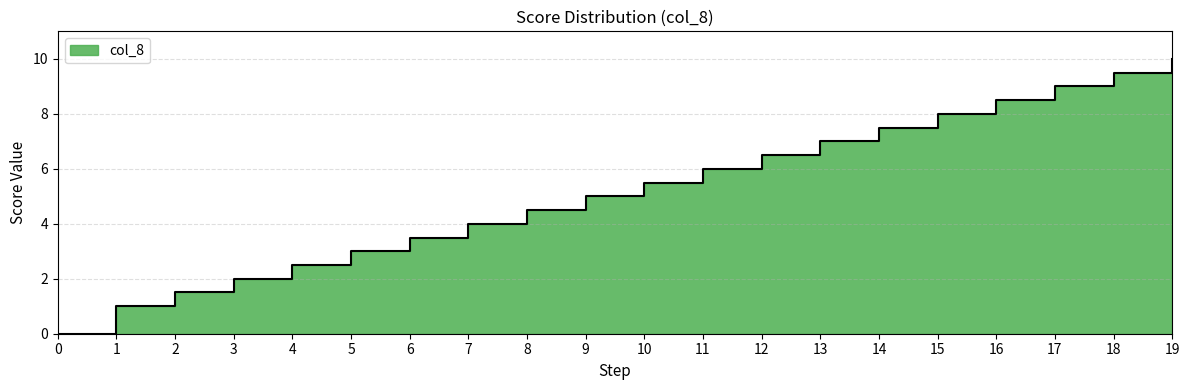

List the labels in order of value, smallest first.

0, 1, 2, 3, 4, 5, 6, 7, 8, 9, 10, 11, 12, 13, 14, 15, 16, 17, 18, 19